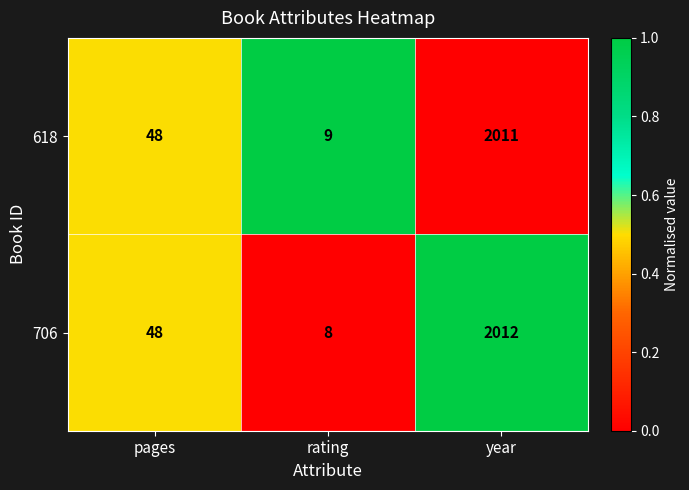

Reading right to left, list all the values displayed in this chart.

618: 2011	9	48
706: 2012	8	48